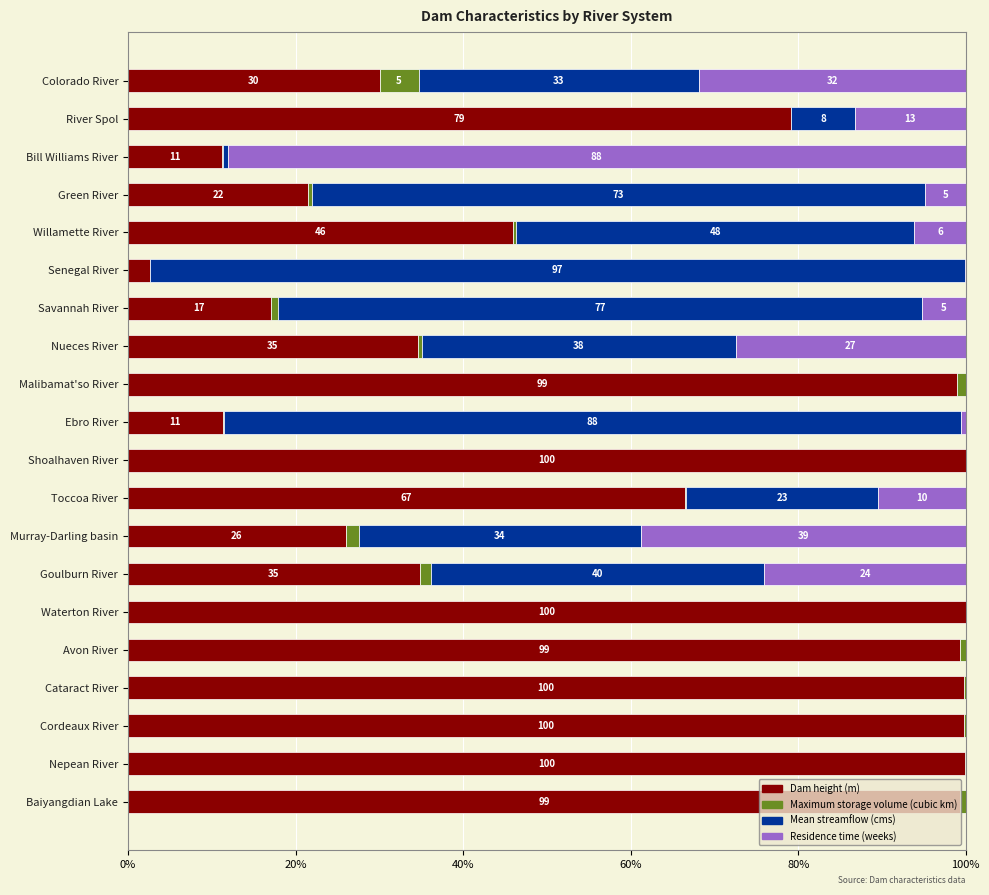

What are all the series names shown in the legend?

Dam height (m), Maximum storage volume (cubic km), Mean streamflow (cms), Residence time (weeks)